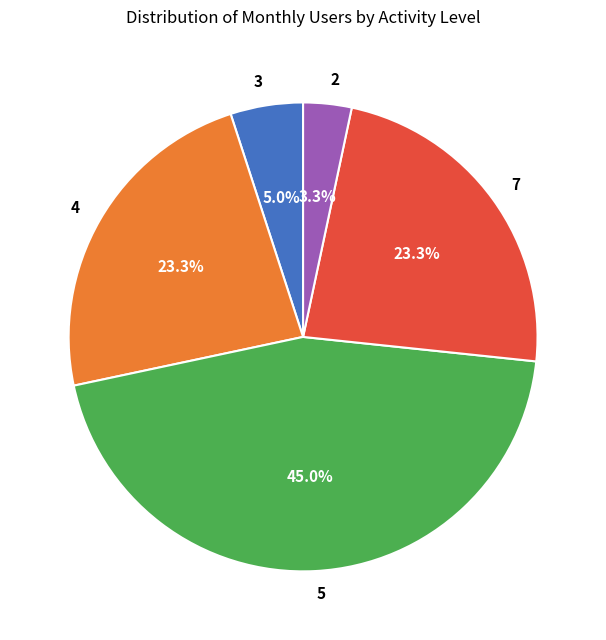

Is there a majority slice in this chart?

No